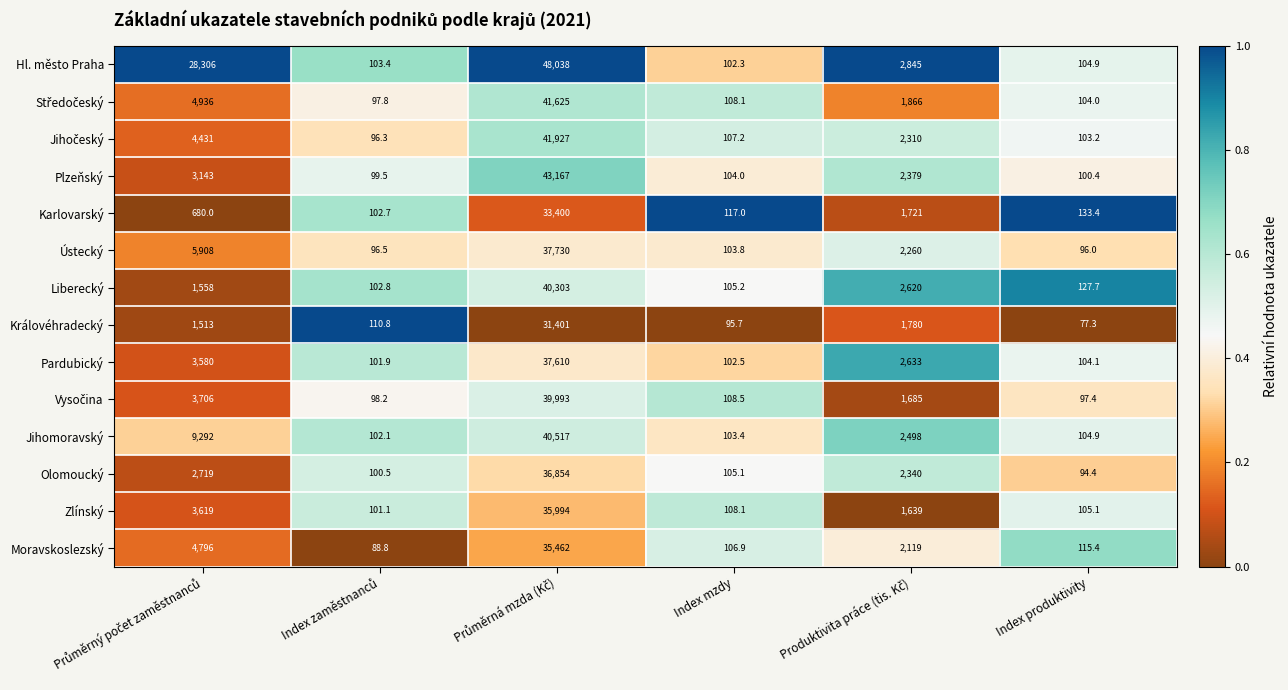

How many distinct data groups are displayed?

14